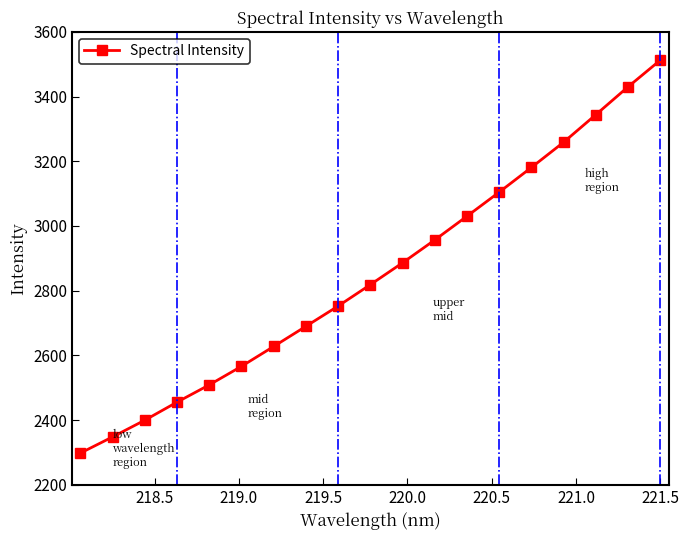

True or false: there are more than 1 points higher than both neighbors.

False